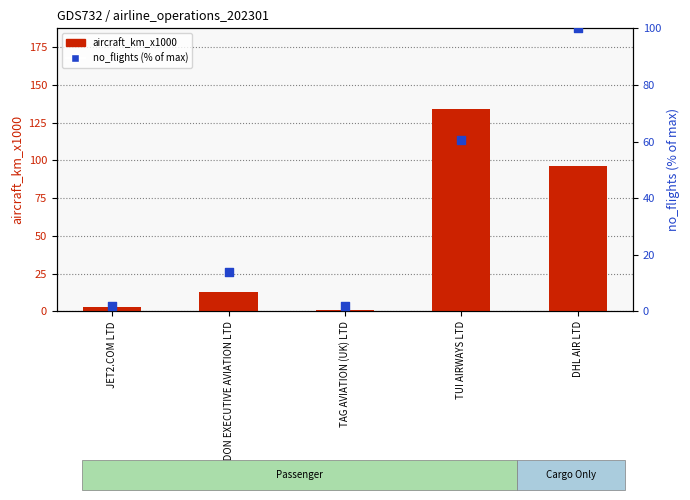

Which series contains the highest Y value?

aircraft_km_x1000